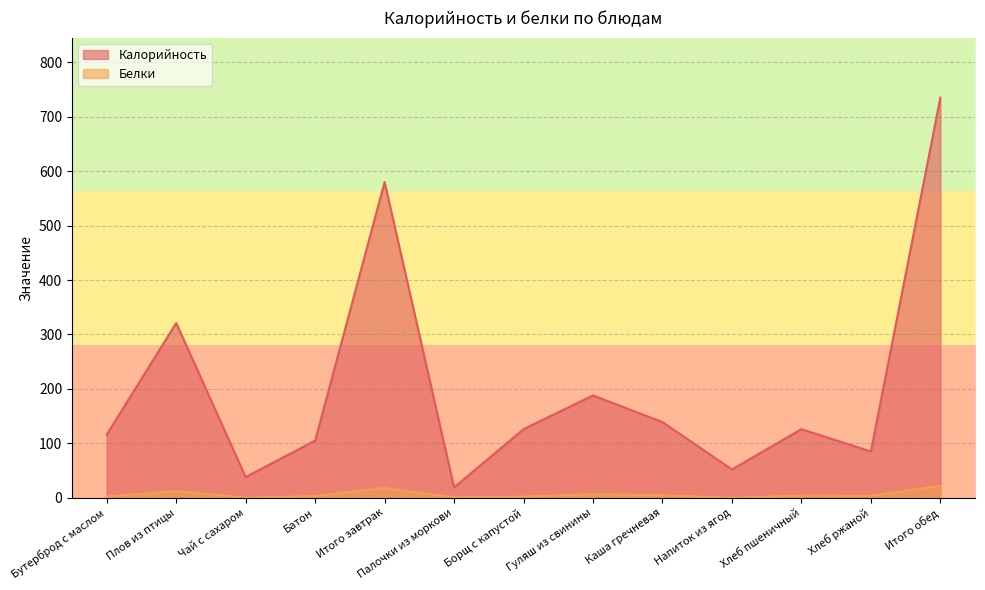

Between Хлеб пшеничный and Бутерброд с маслом, which is larger?

Хлеб пшеничный